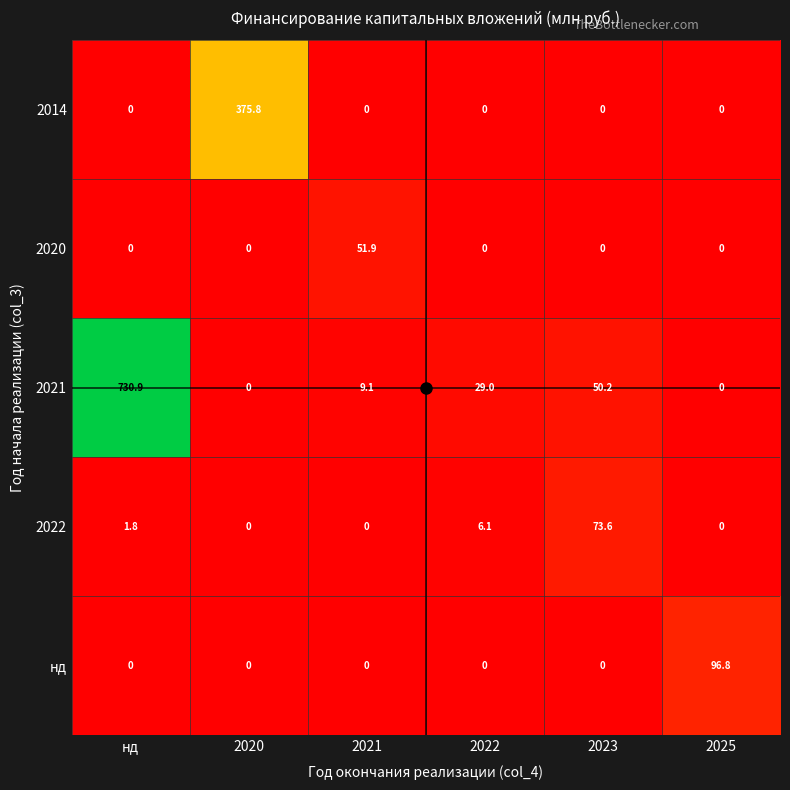

How many data points in 2014 are above 0?

1